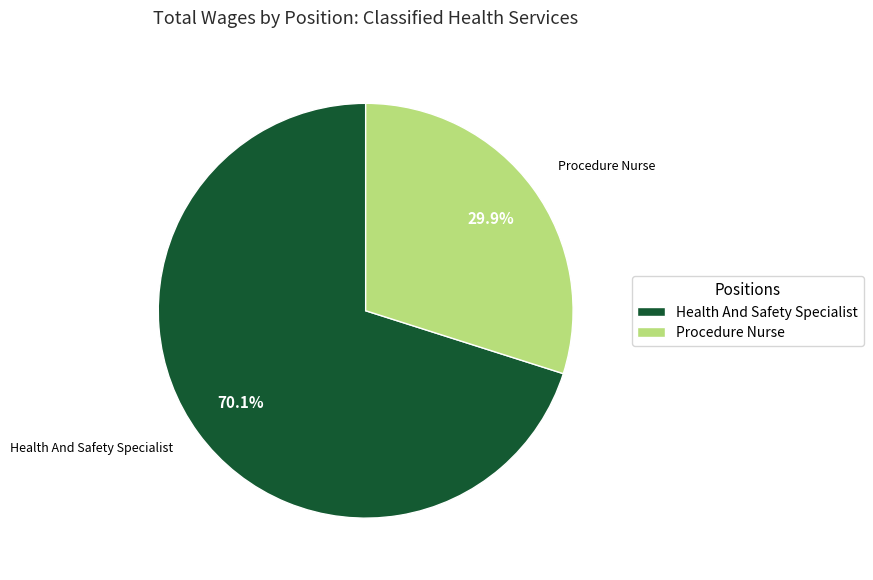

The Health And Safety Specialist slice represents 70% of the pie. True or false?

True